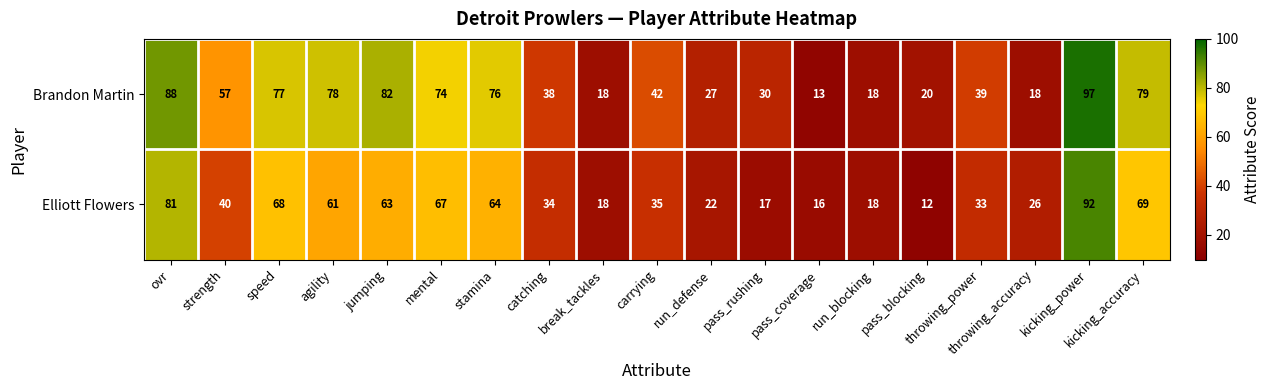

Rank the series by their maximum value, from highest to lowest.

Brandon Martin, Elliott Flowers